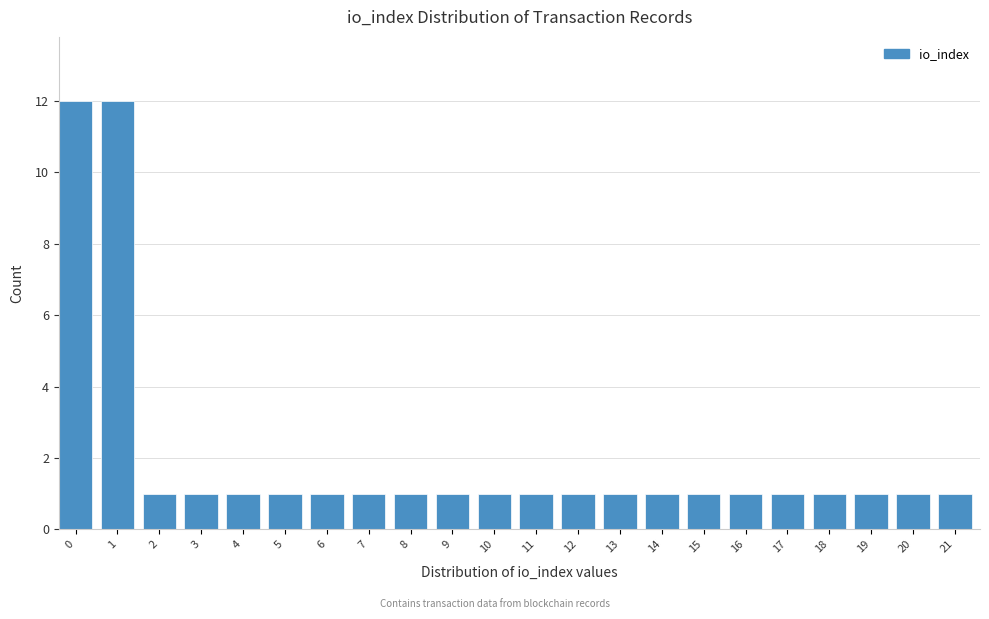

Reading left to right, transcribe all the data shown in this chart.

0=12	1=12	2=1	3=1	4=1	5=1	6=1	7=1	8=1	9=1	10=1	11=1	12=1	13=1	14=1	15=1	16=1	17=1	18=1	19=1	20=1	21=1